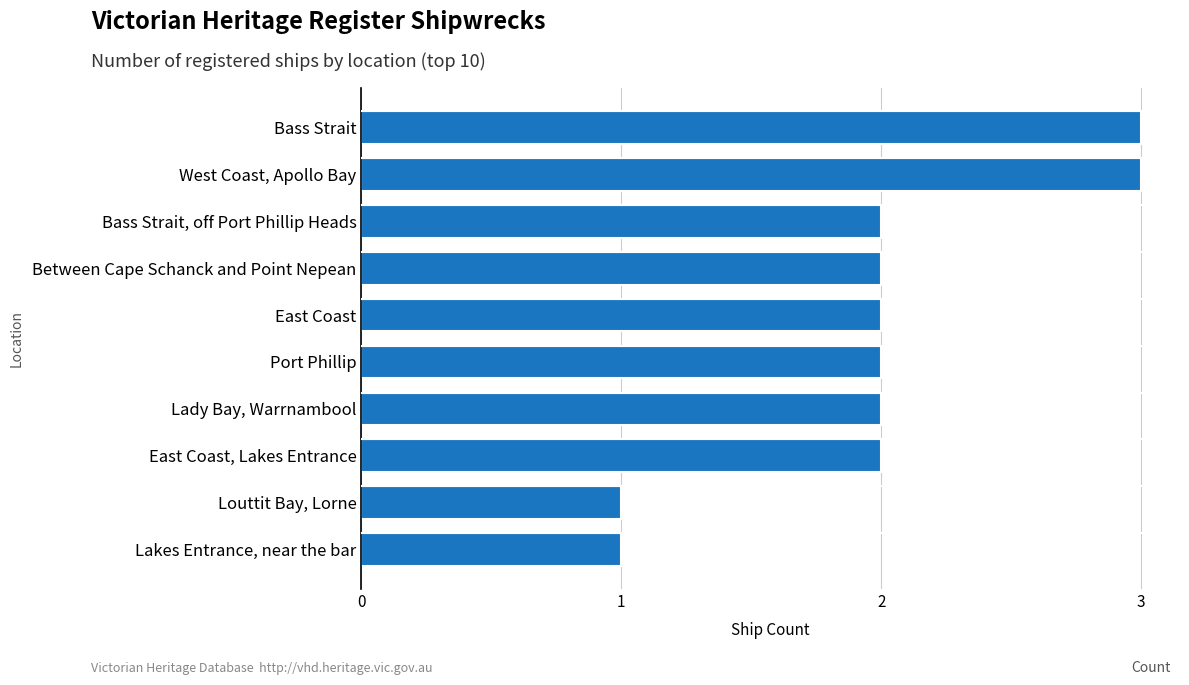

What is the smallest value displayed?

1